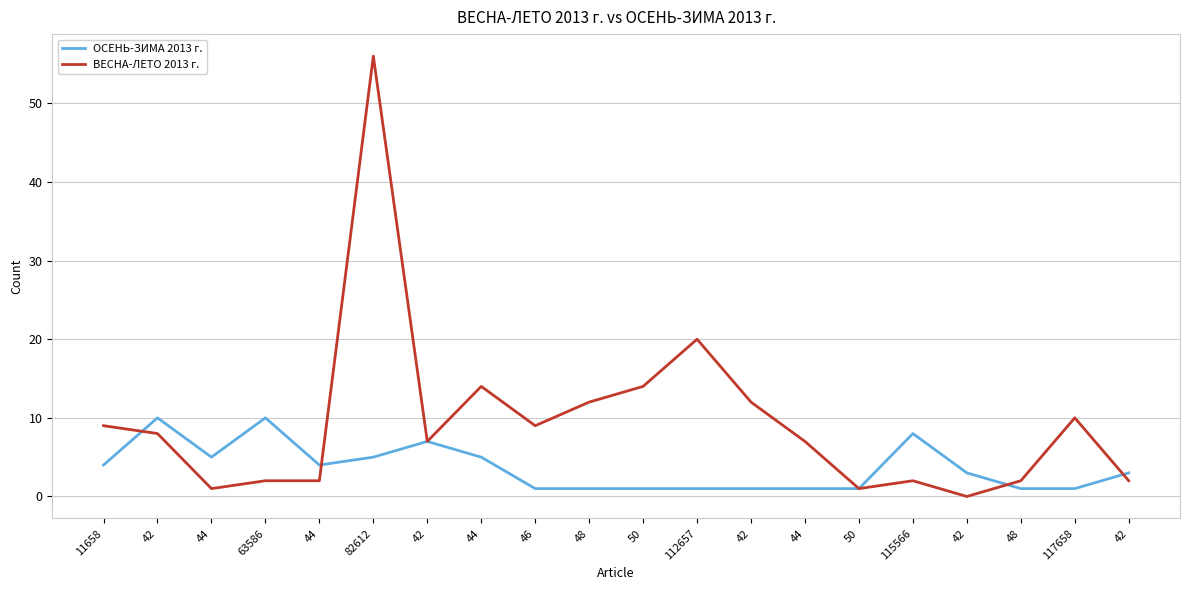

What is the spread (max minus min) of values at 44?

4